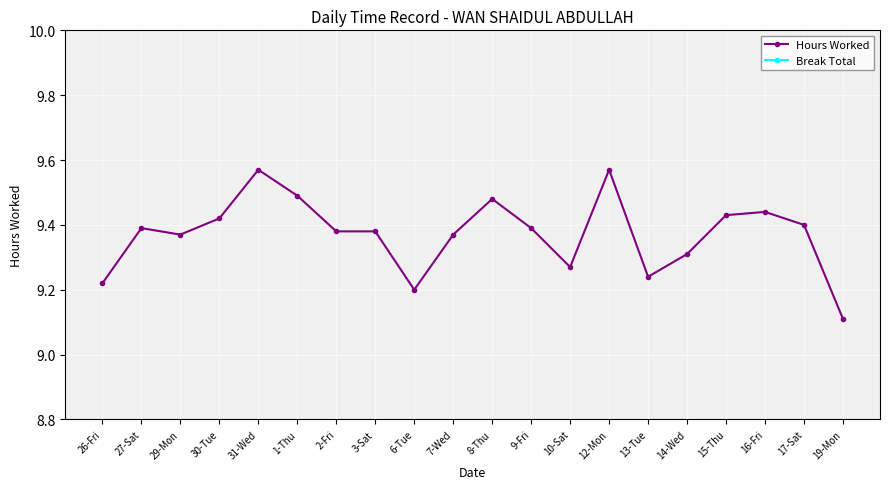

What is the approximate value of Hours Worked at 9-Fri?

9.4